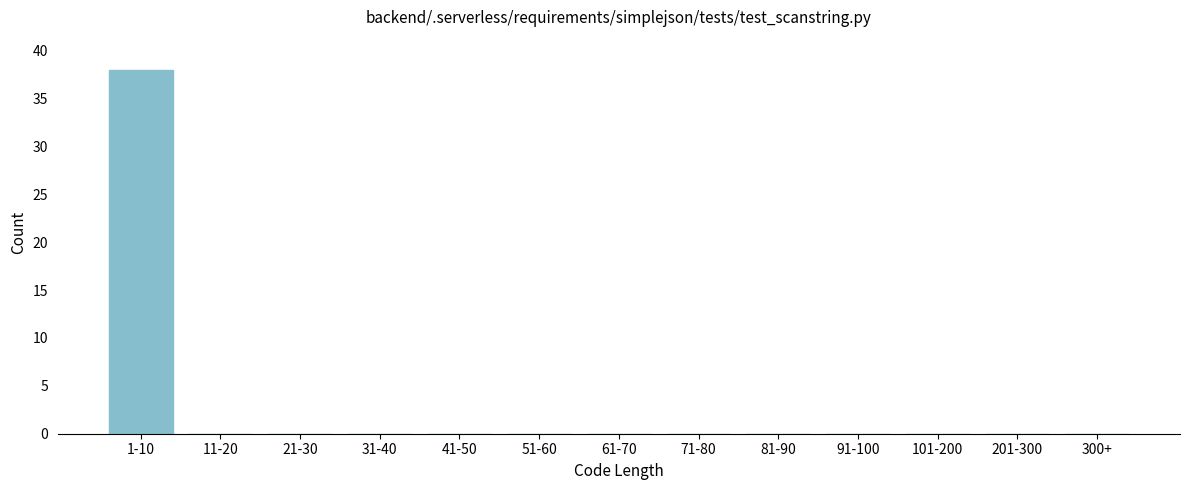

Reading right to left, what are all the values shown in this chart?

300+=0	201-300=0	101-200=0	91-100=0	81-90=0	71-80=0	61-70=0	51-60=0	41-50=0	31-40=0	21-30=0	11-20=0	1-10=38